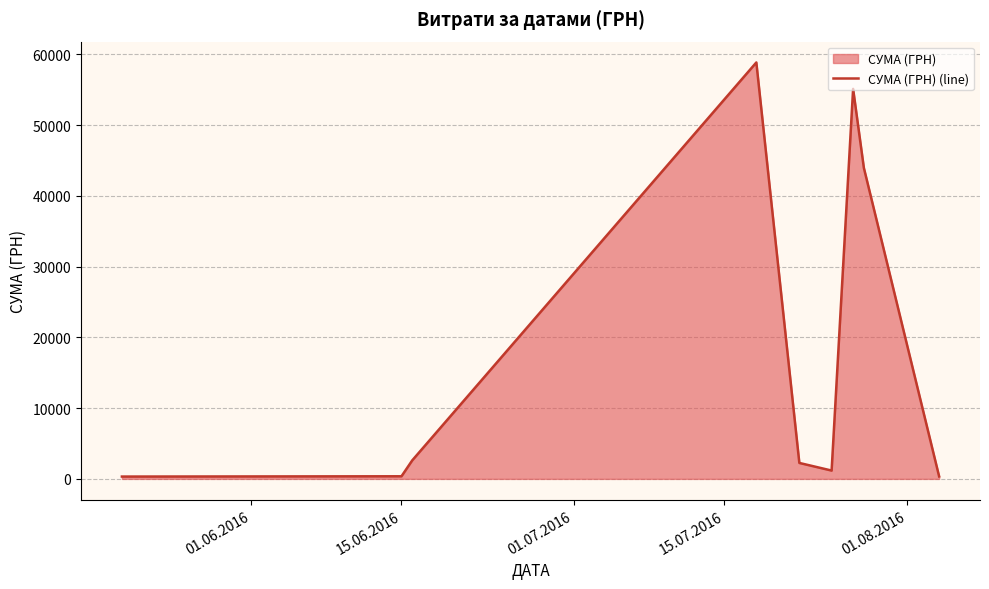

How many lines are shown in the chart?

1